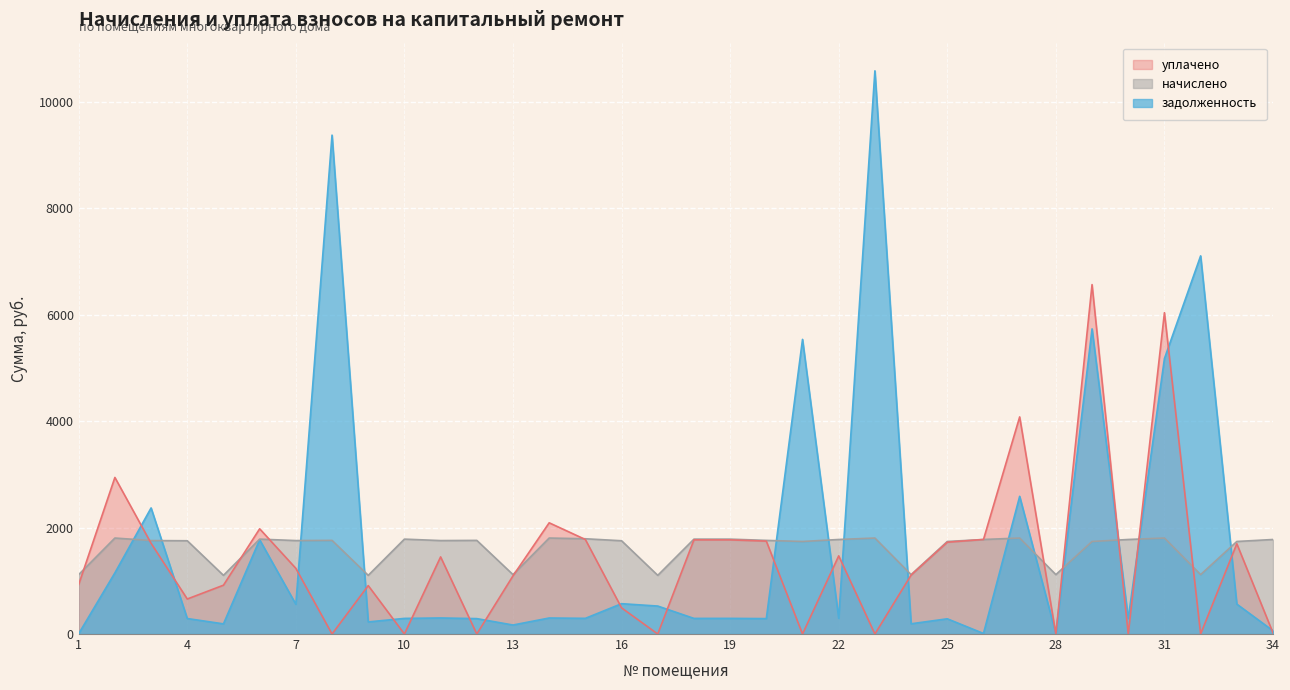

The задолженность series shows 429.0 at 15. True or false?

False